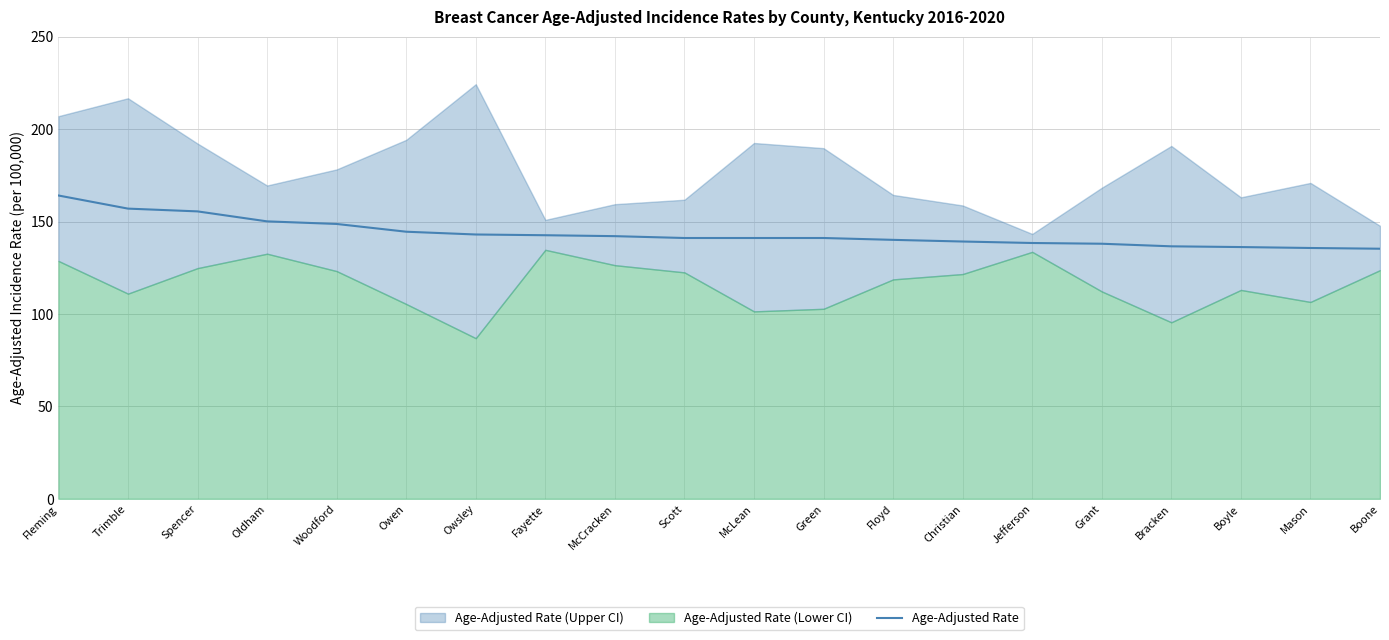

The value at Owen is 144.5. True or false?

True